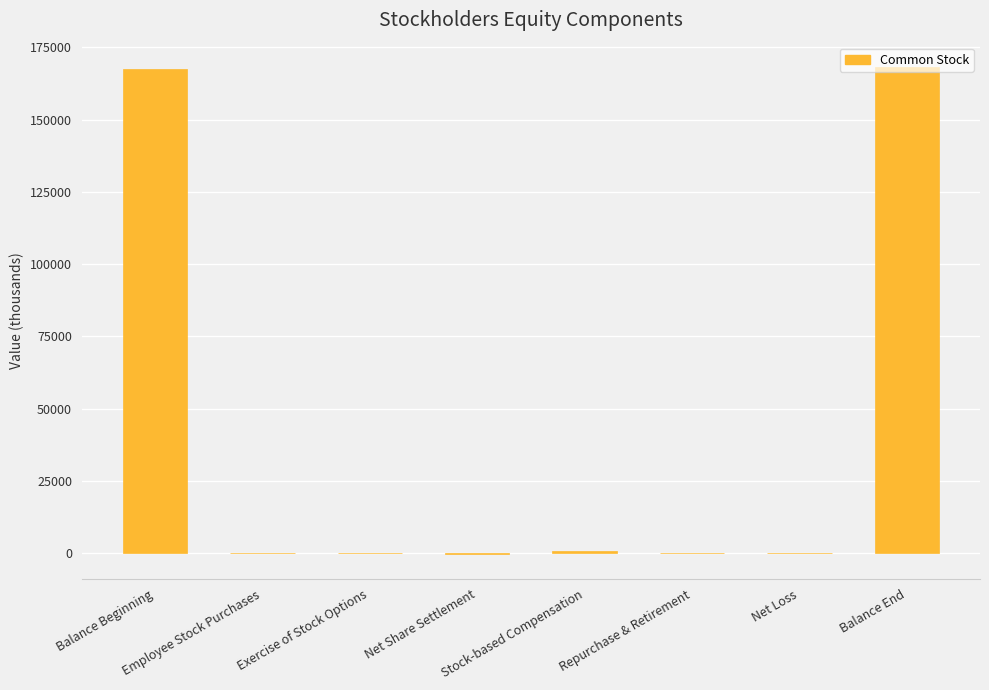

How many distinct data groups are displayed?

1